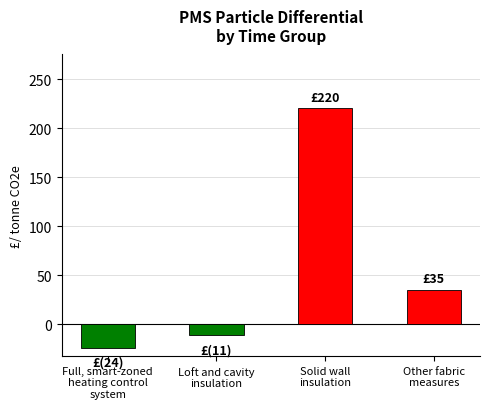

Reading left to right, transcribe all the data shown in this chart.

-24.0	-11.2	220.0	35.0